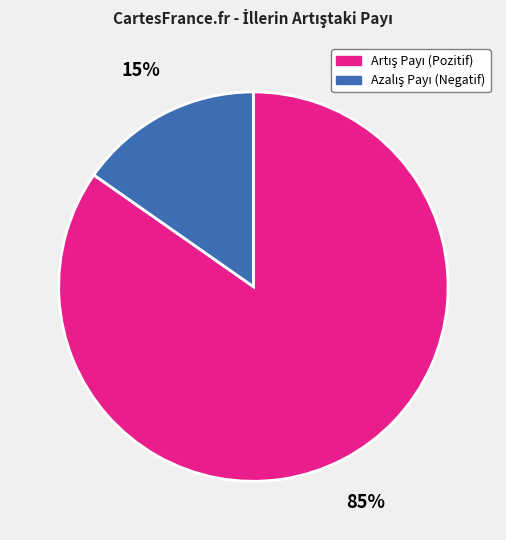

Count the number of slices in the pie.

2